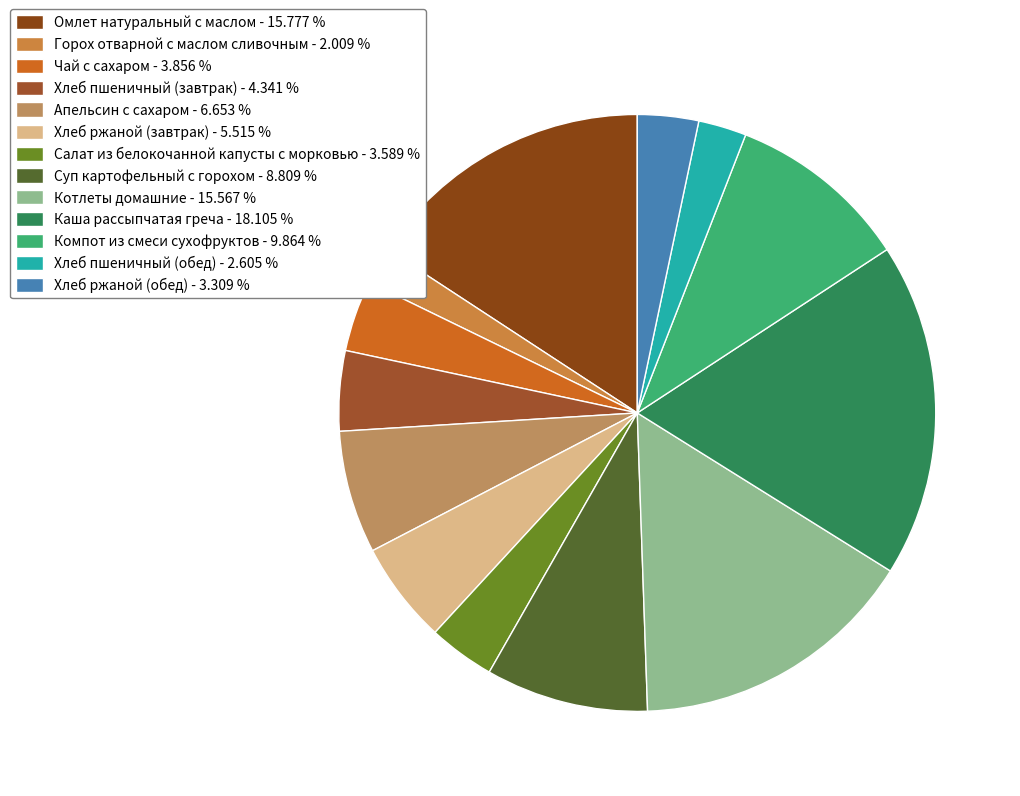

Count the number of slices in the pie.

13